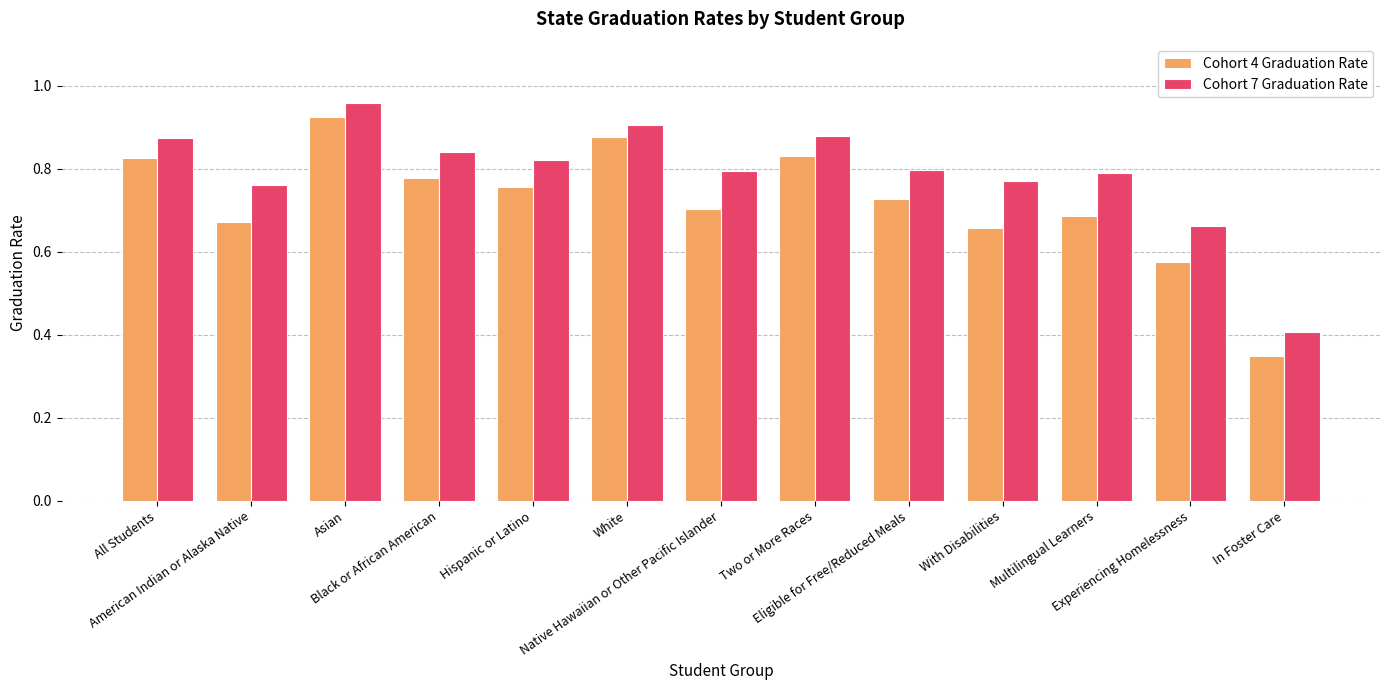

What is the minimum value for Cohort 7 Graduation Rate?

0.4